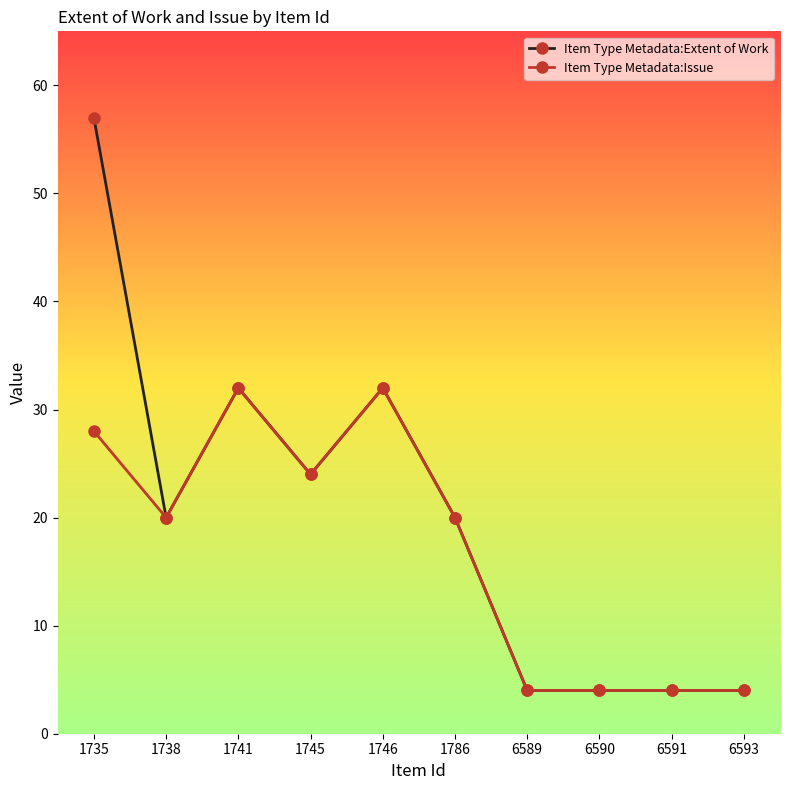

True or false: Item Type Metadata:Issue has more than 0 points higher than both neighbors.

True